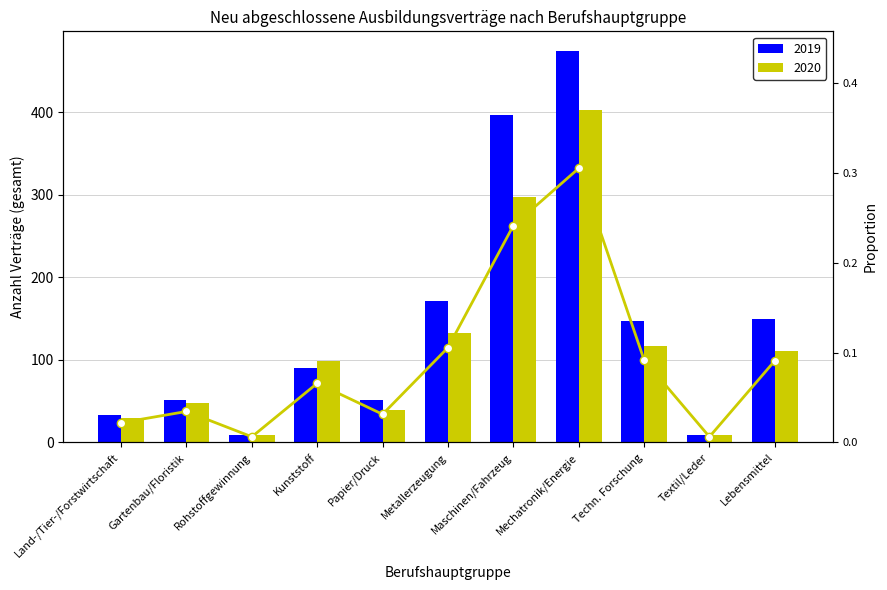

Reading left to right, transcribe all the data shown in this chart.

0.0	0.0	0.0	0.1	0.0	0.1	0.2	0.3	0.1	0.0	0.1